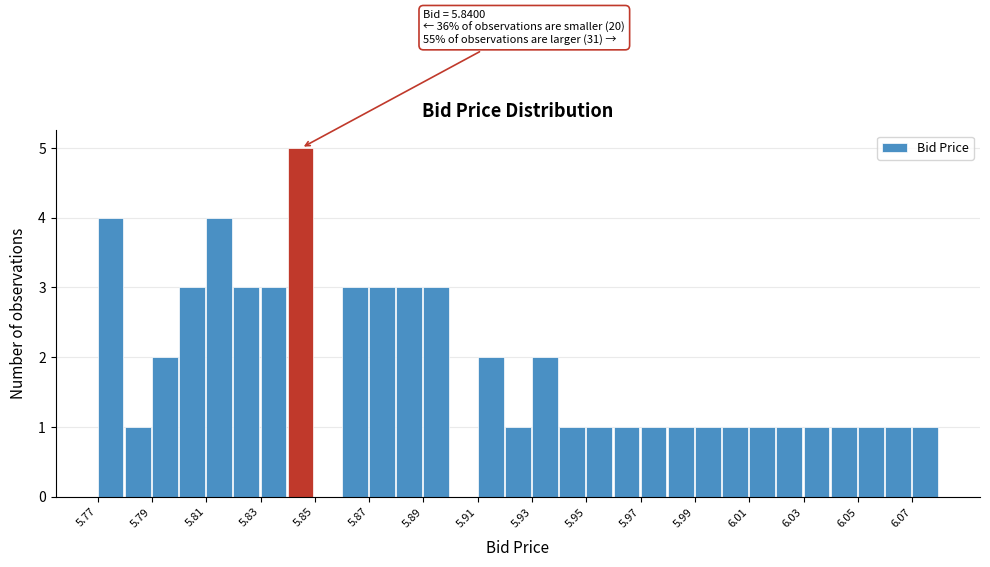

Which range on the x-axis has the tallest bar?

5.84 to 5.85